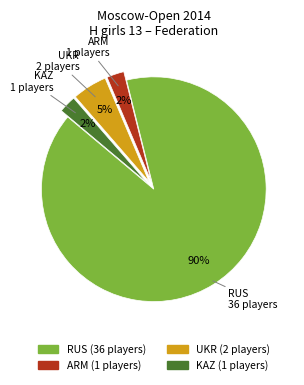

Do RUS and UKR together represent more than half of the pie?

Yes